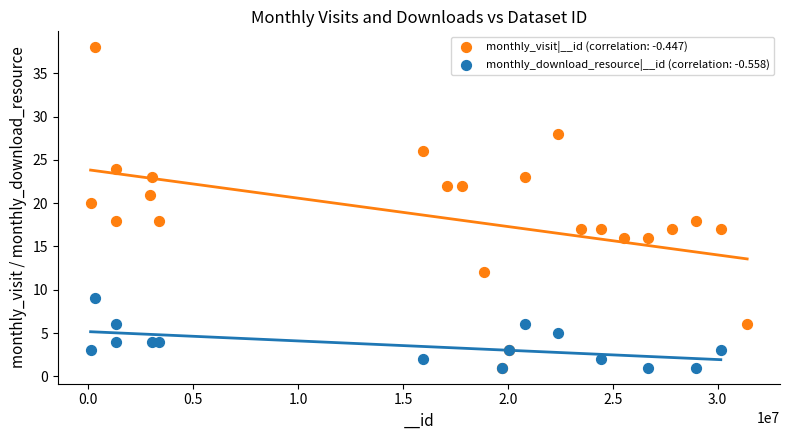

Which series contains the highest Y value?

monthly_visit|__id (correlation: -0.447)